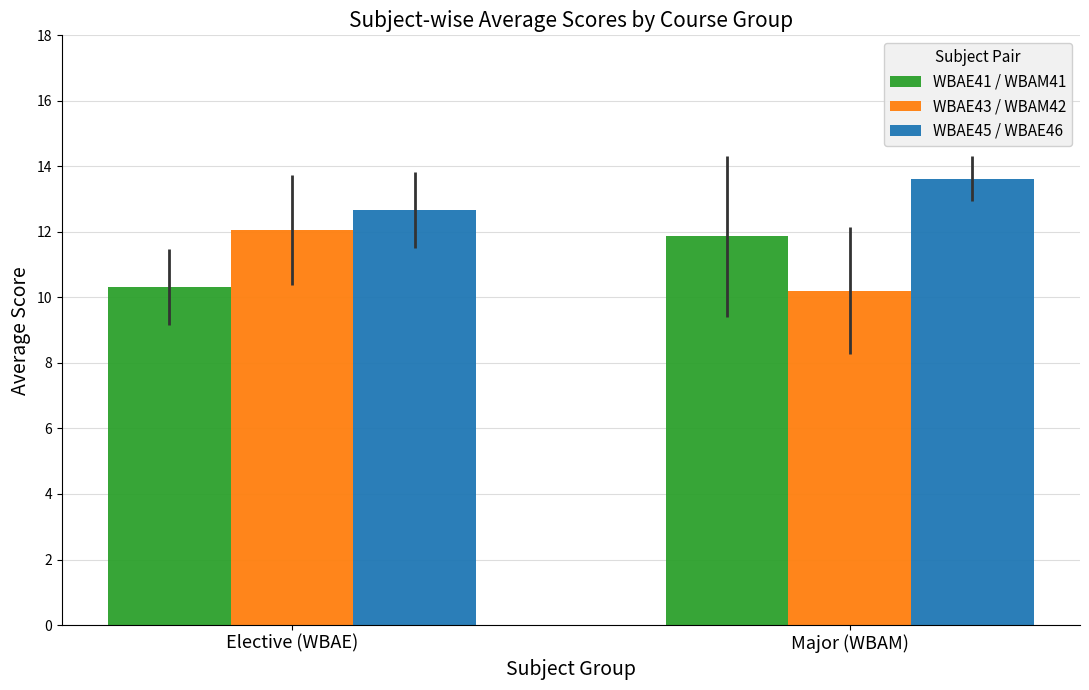

At how many categories does at least one series exceed 10?

2